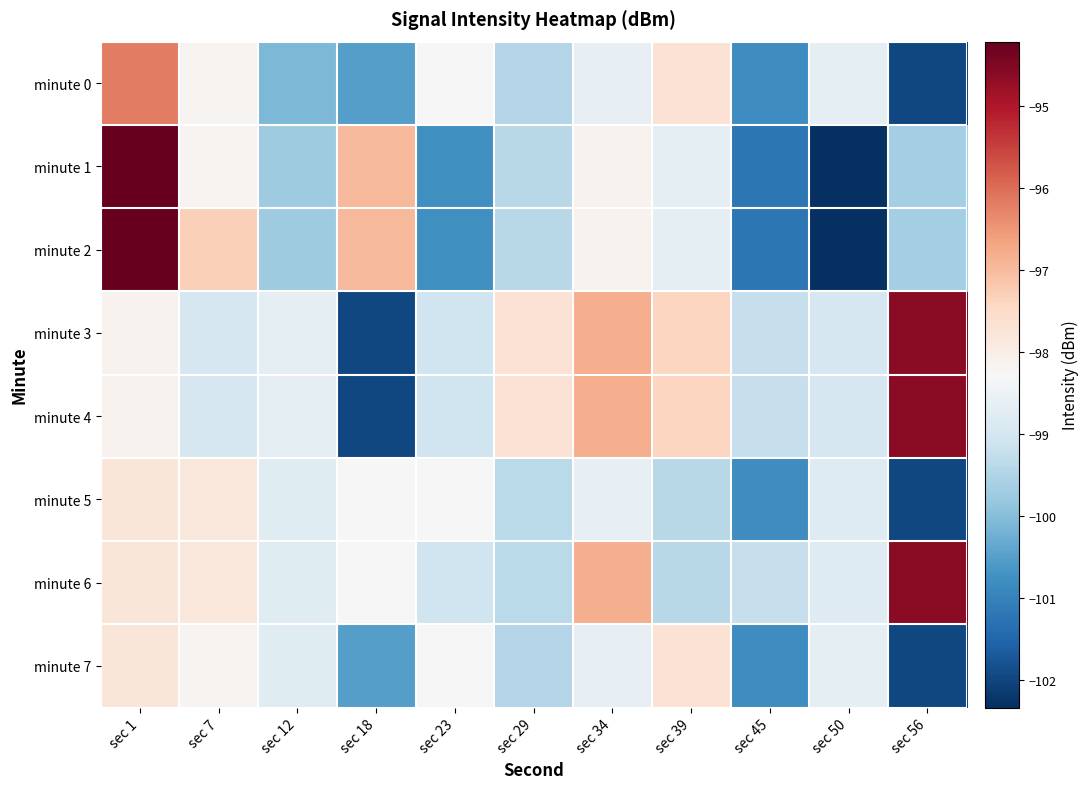

Which series has the widest spread of values?

minute 1